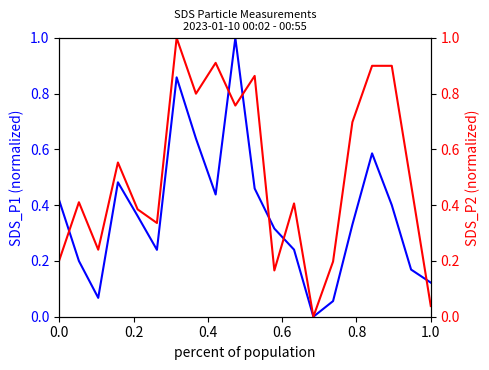

How many values in the SDS_P2 series exceed 0?

19